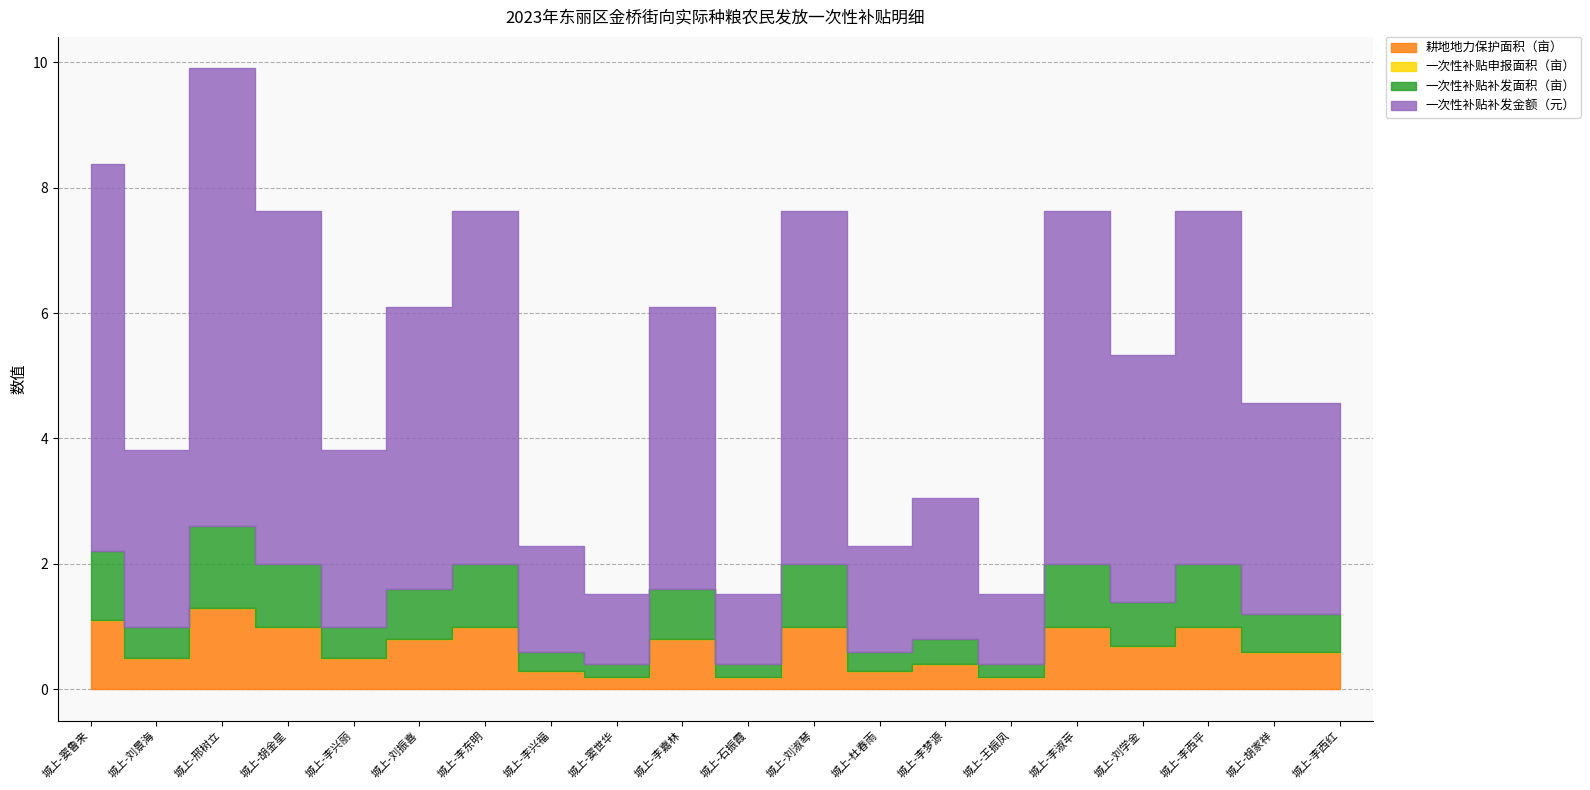

Between 城上-李淑苹 and 城上-刘学金, which series saw the biggest shift?

一次性补贴补发金额（元）